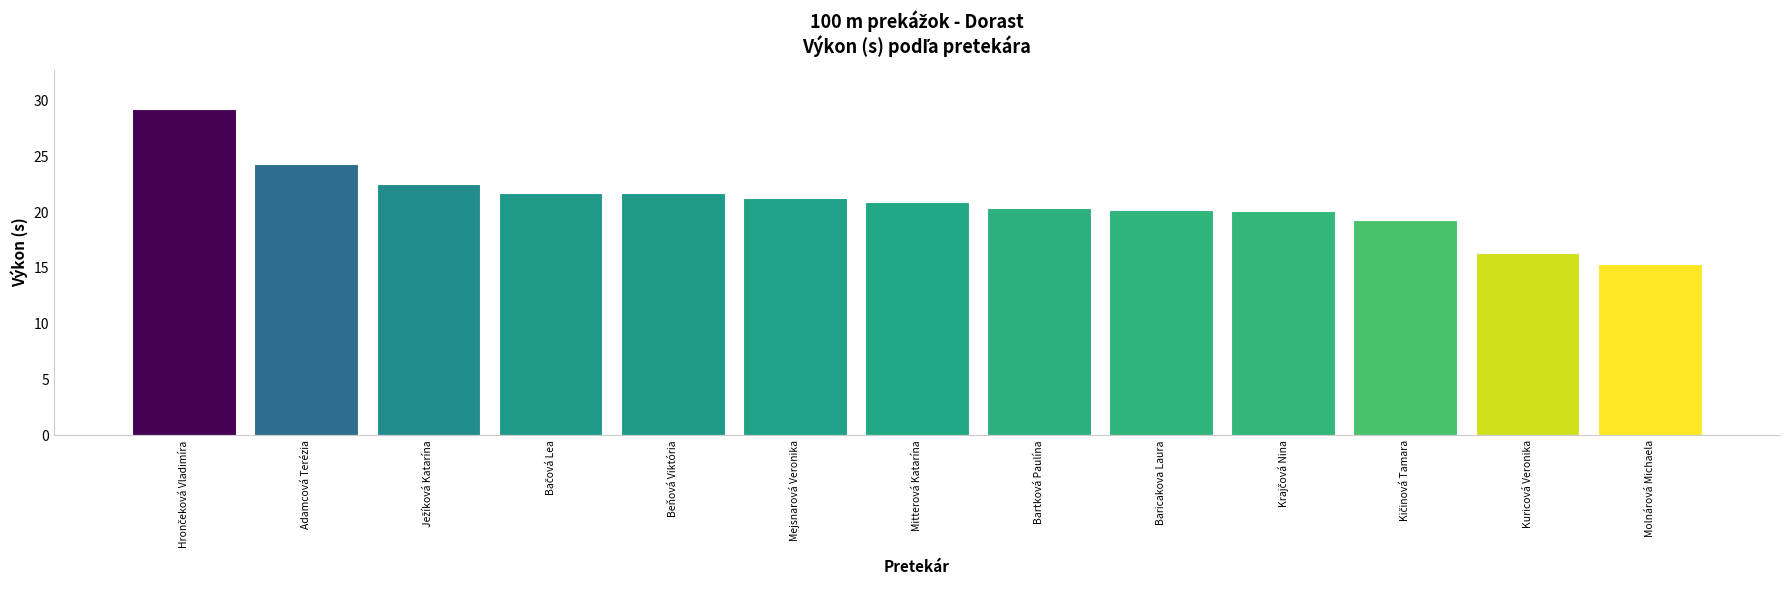

What is the label of the 8th bar from the left?

Bartková Paulína